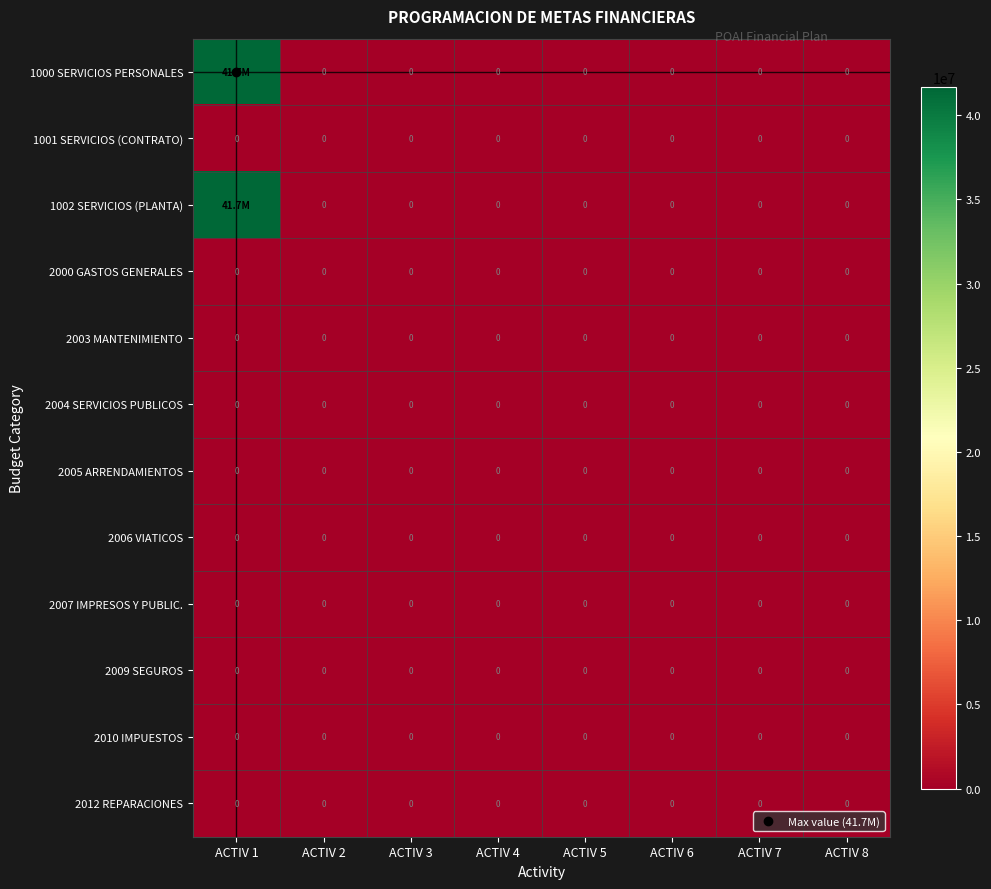

At which category does the chart reach its minimum across all series?

ACTIV 2